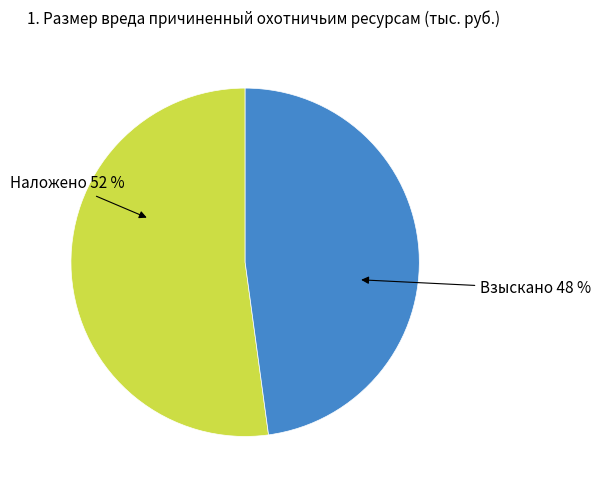

Which category accounts for the majority?

Наложено